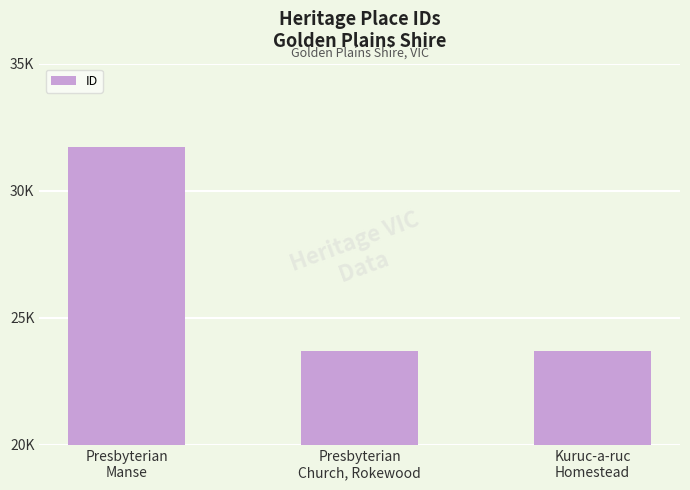

Where does the data first go above 23691?

Presbyterian
Manse